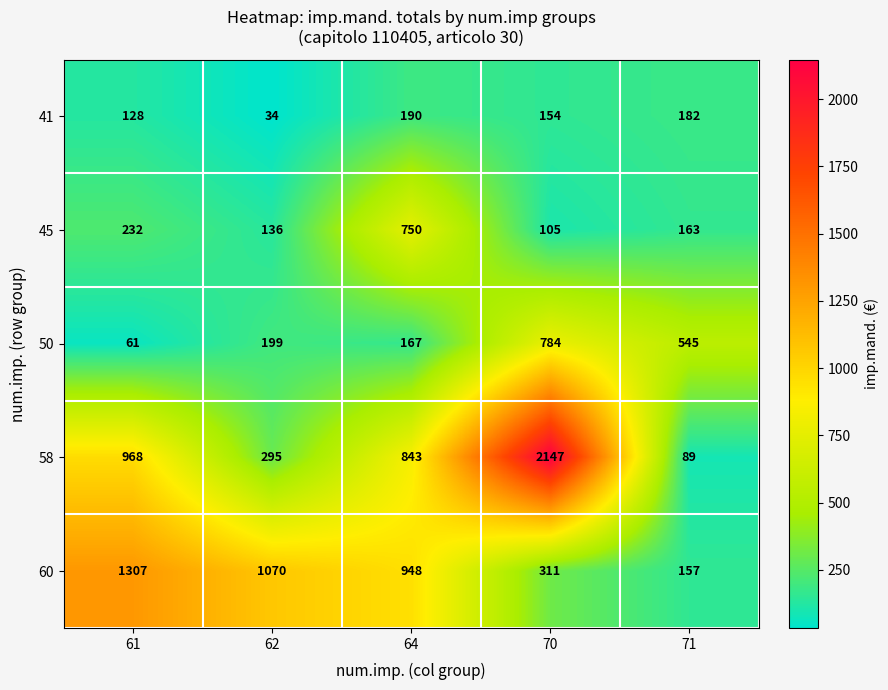

At which category is the sum across all series the highest?

70